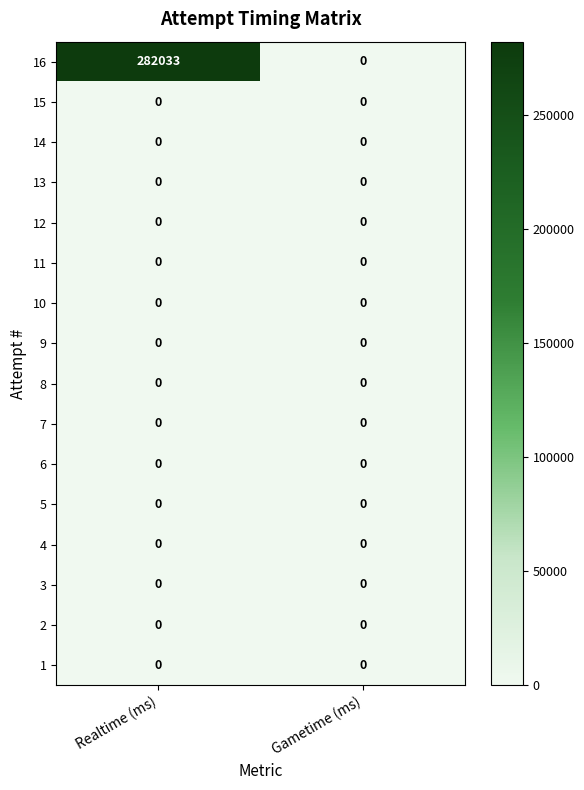

True or false: 9 has a value of 0 at Realtime (ms).

True